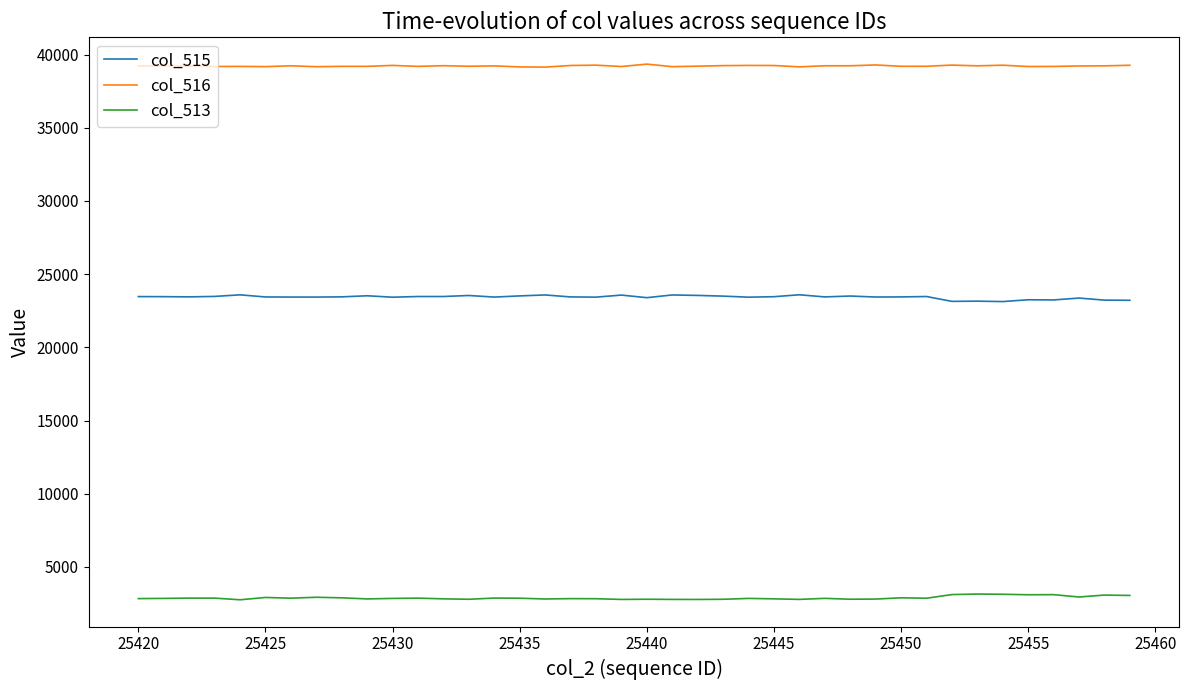

Does the chart have visible grid lines?

No